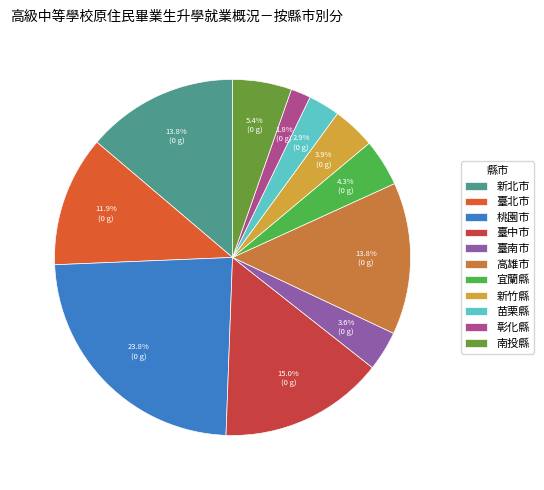

Which slice is the smallest?

彰化縣